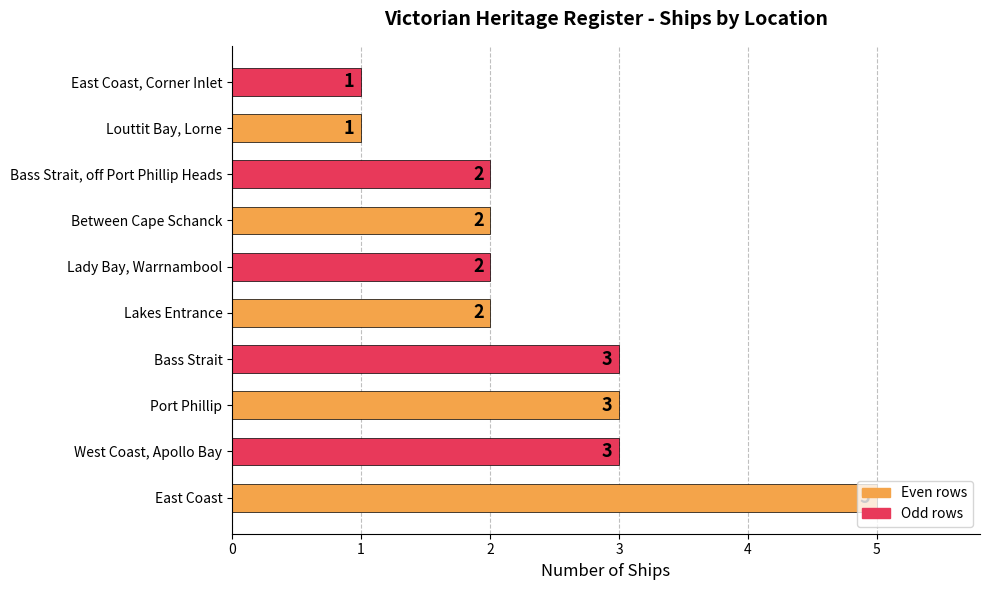

The chart shows a value of 2 at East Coast, Corner Inlet. True or false?

False